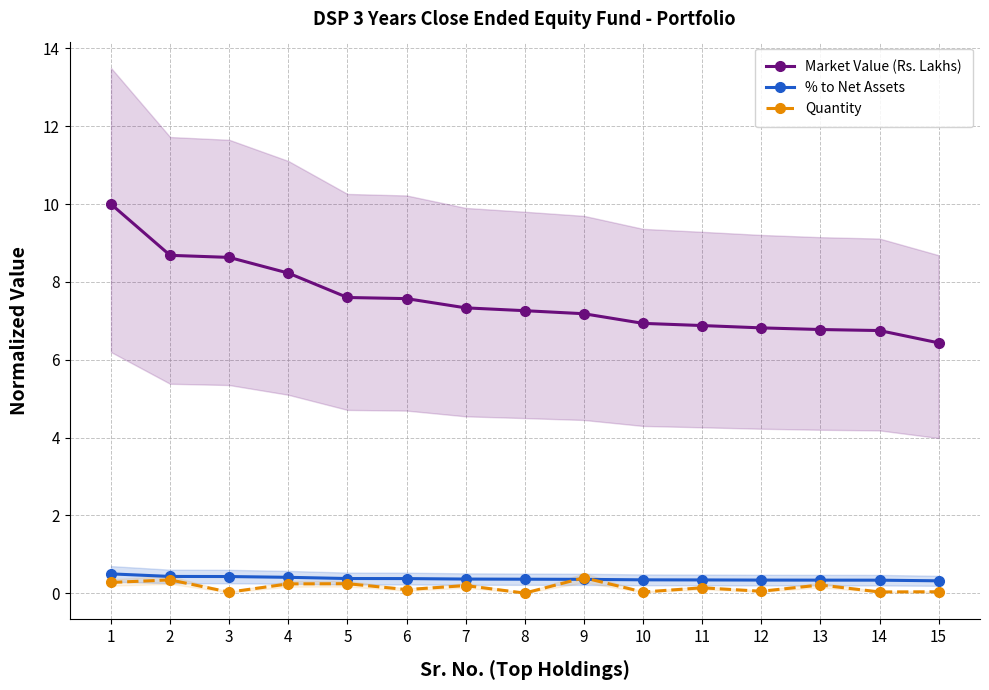

Between 11 and 15, which series saw the biggest shift?

Market Value (Rs. Lakhs)